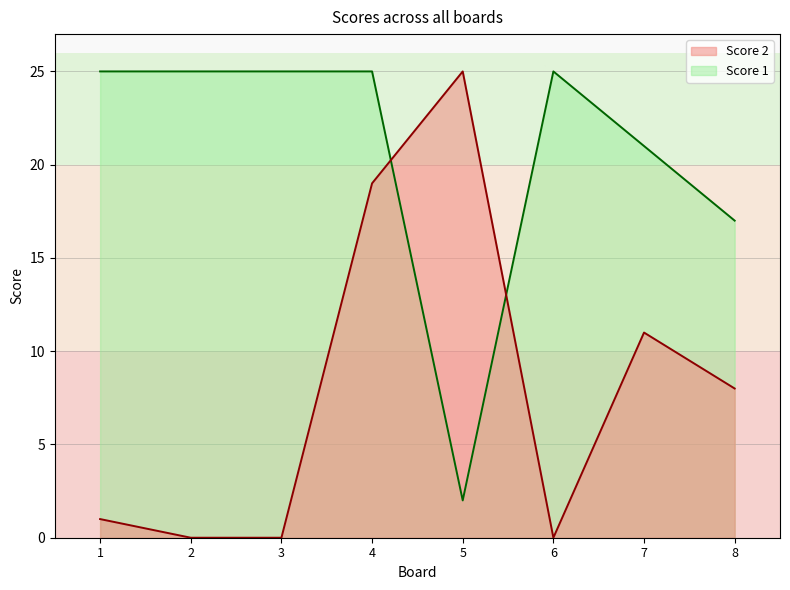

Reading left to right, transcribe all the data shown in this chart.

Score 1: 1=25	2=25	3=25	4=25	5=2	6=25	7=21	8=17
Score 2: 1=1	2=0	3=0	4=19	5=25	6=0	7=11	8=8